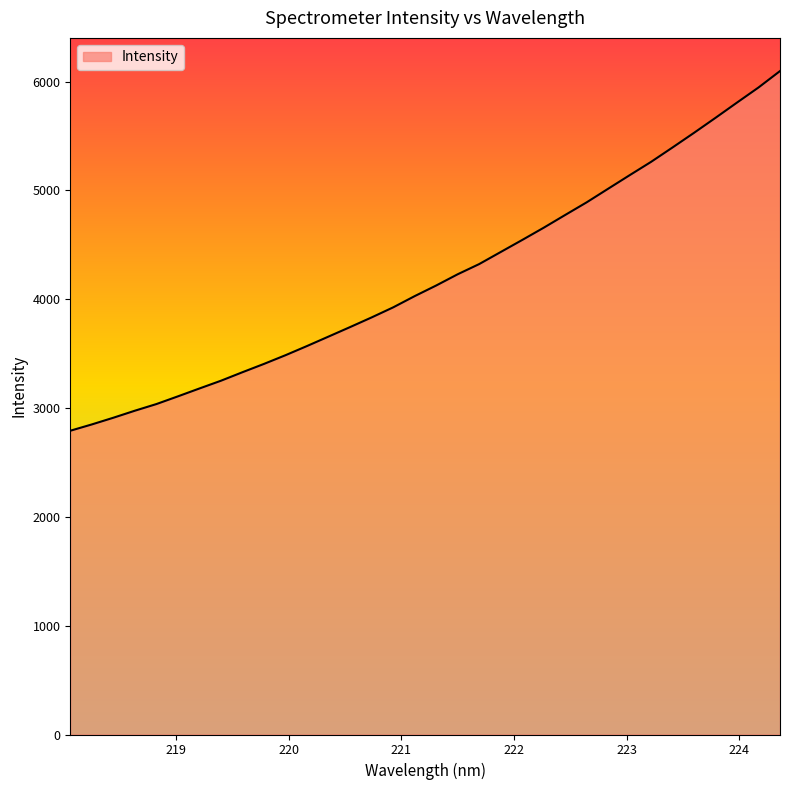

What is the smallest value displayed?

2791.9